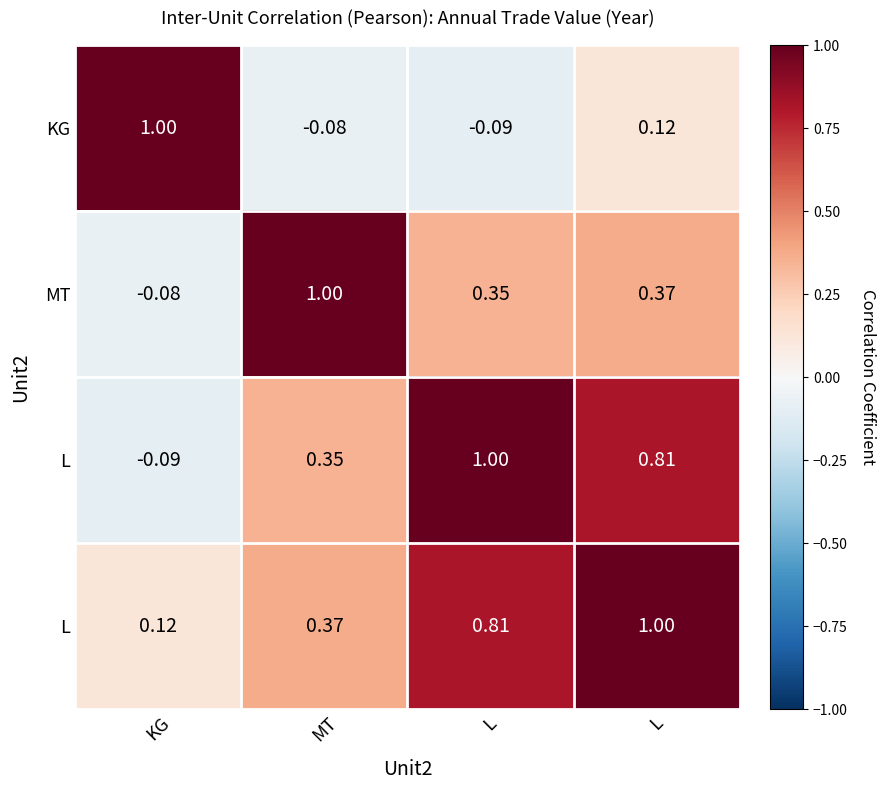

How many values in the KG series are below 0?

2